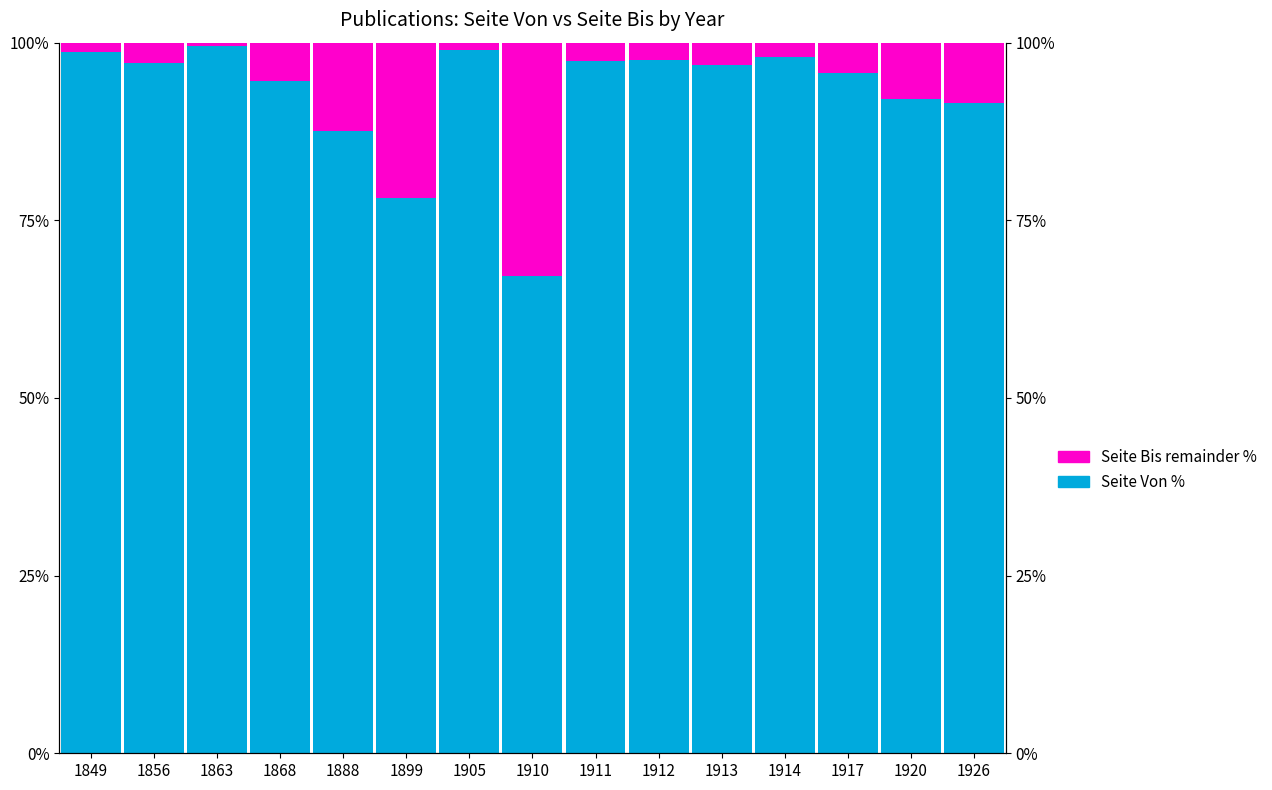

What is the spread (max minus min) of values at 1863?

99.0